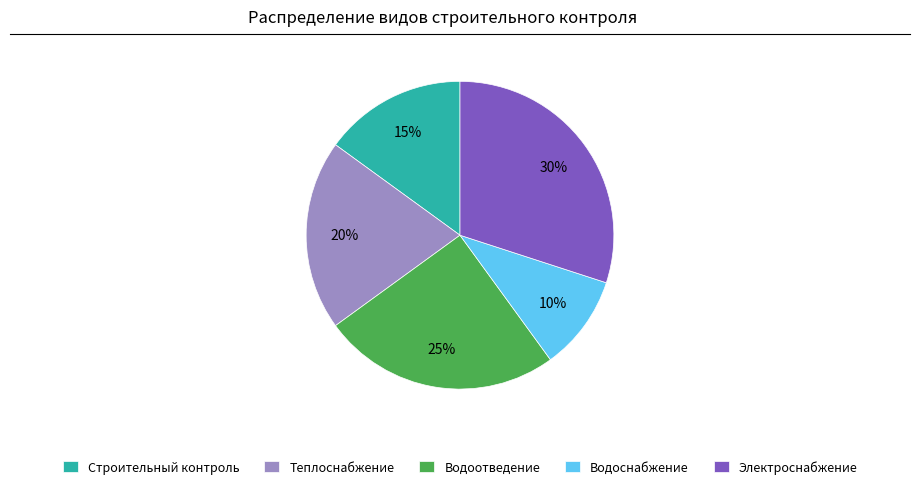

How many segments does this pie chart have?

5